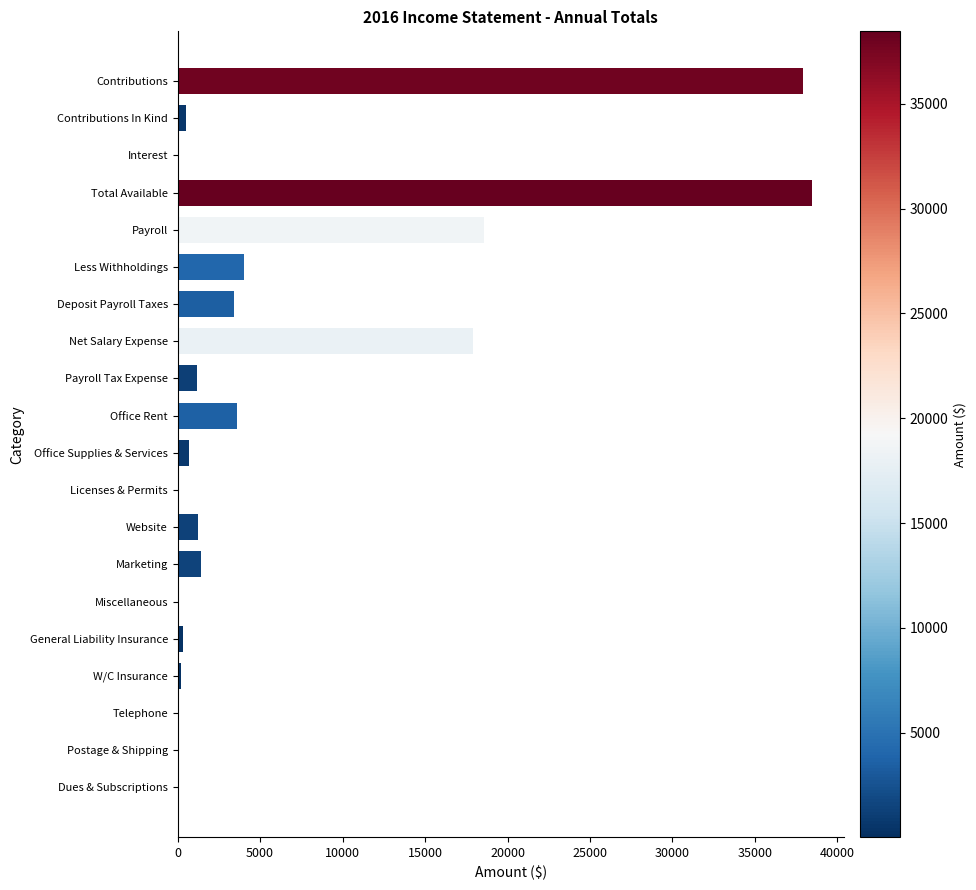

What is the sum of all values?

129827.7